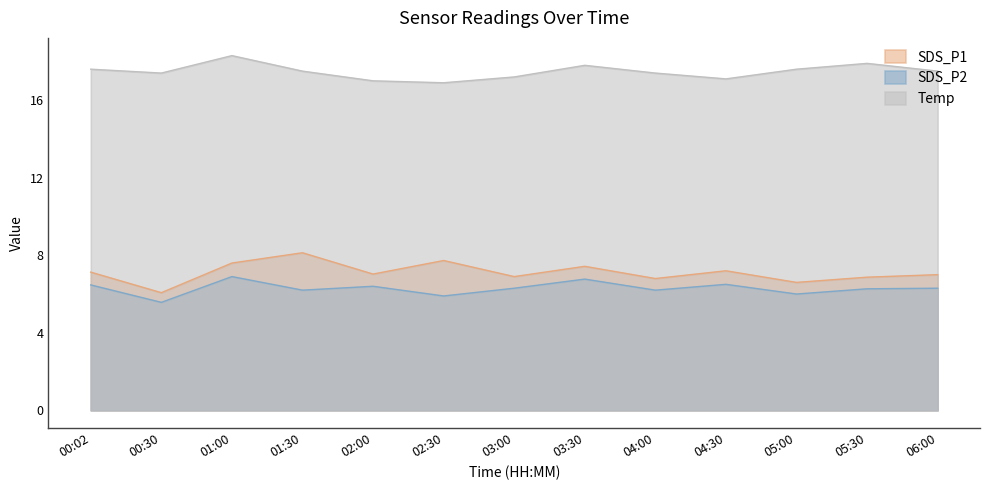

What value does the SDS_P1 series have at 05:00?

6.6